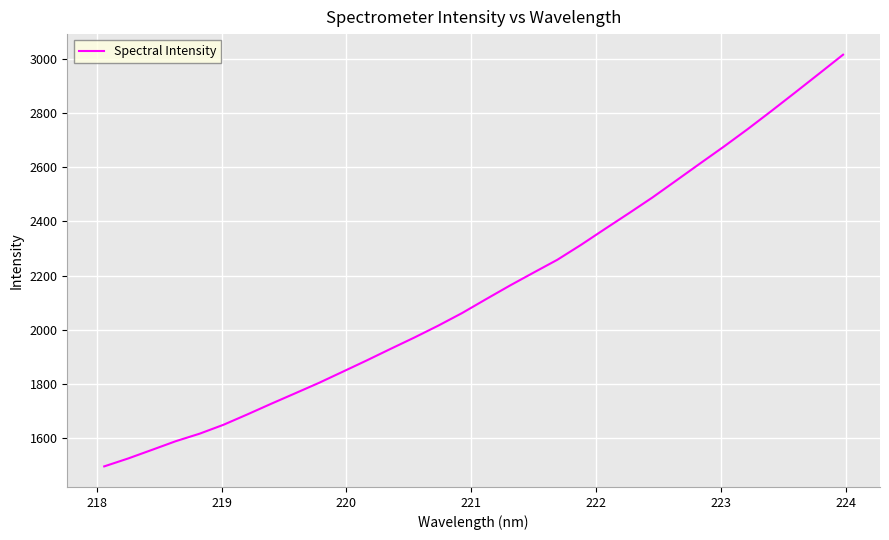

What is the greatest value displayed?

3015.8